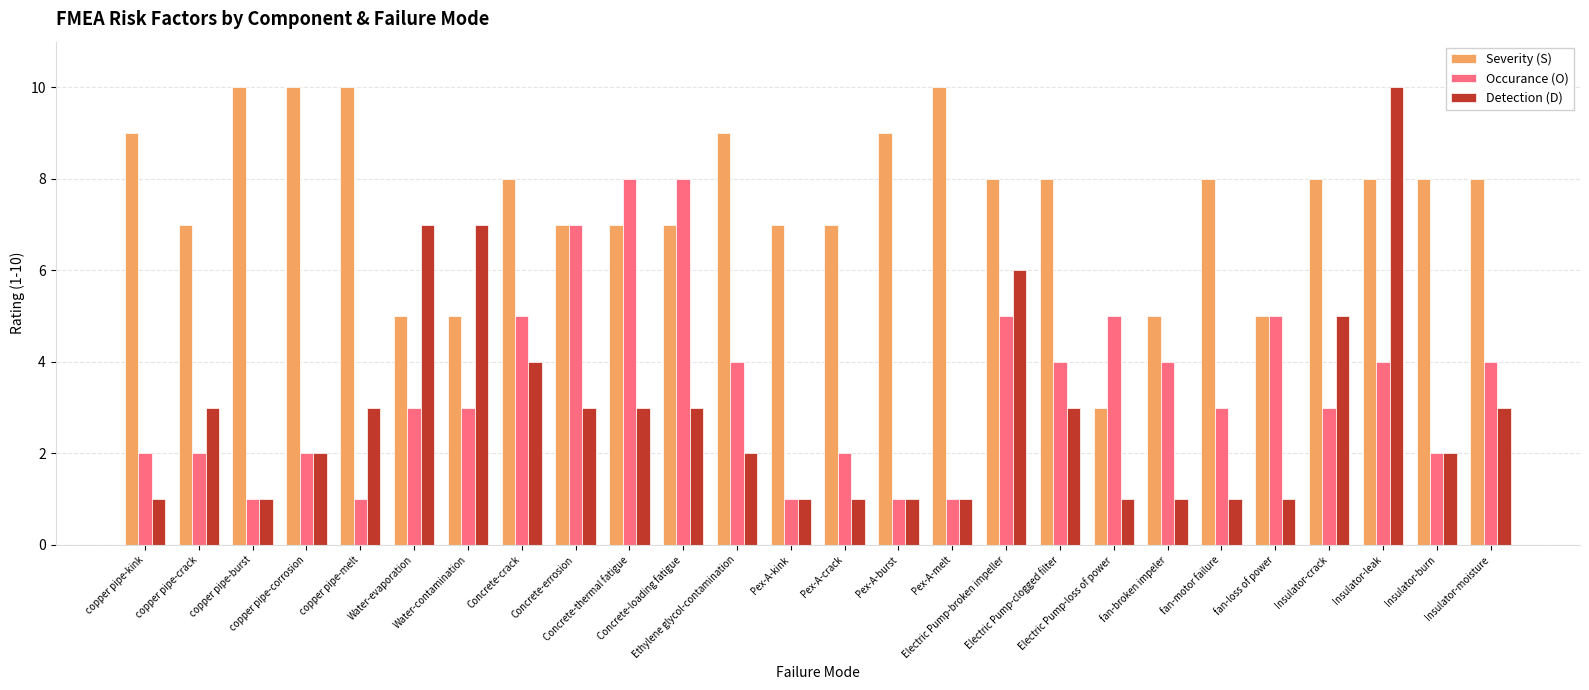

What is the total value across all series at copper pipe-corrosion?

14